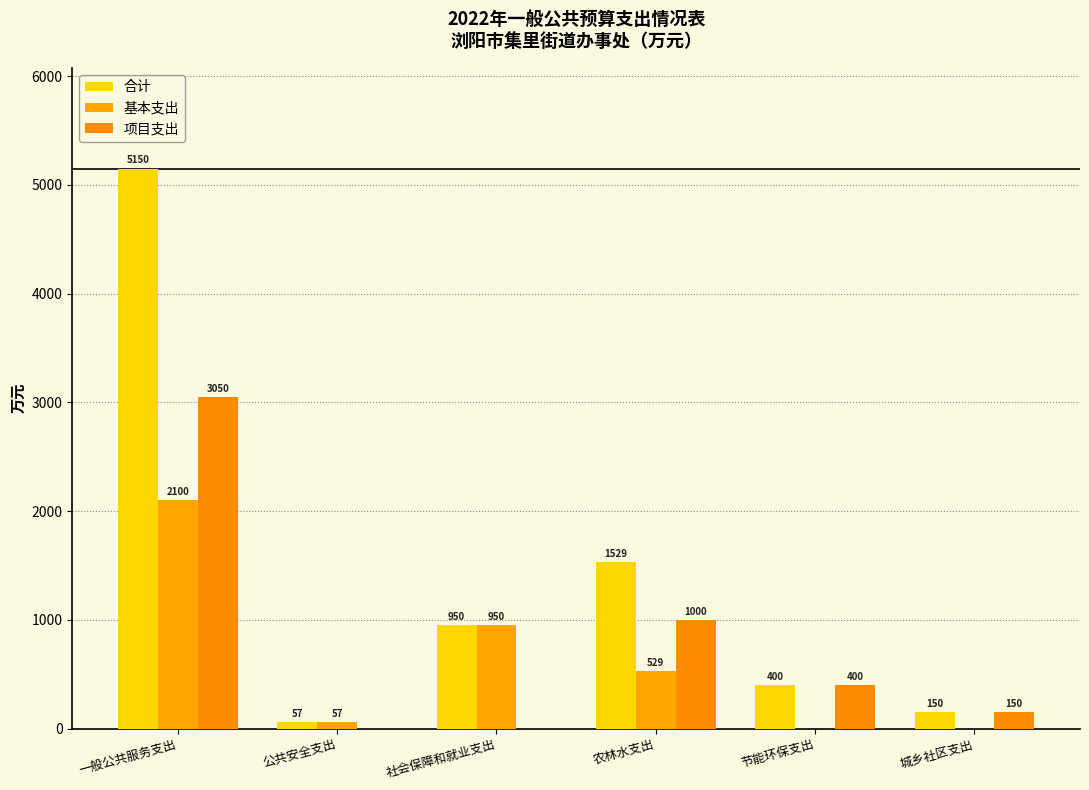

Between 城乡社区支出 and 农林水支出, which is larger?

农林水支出